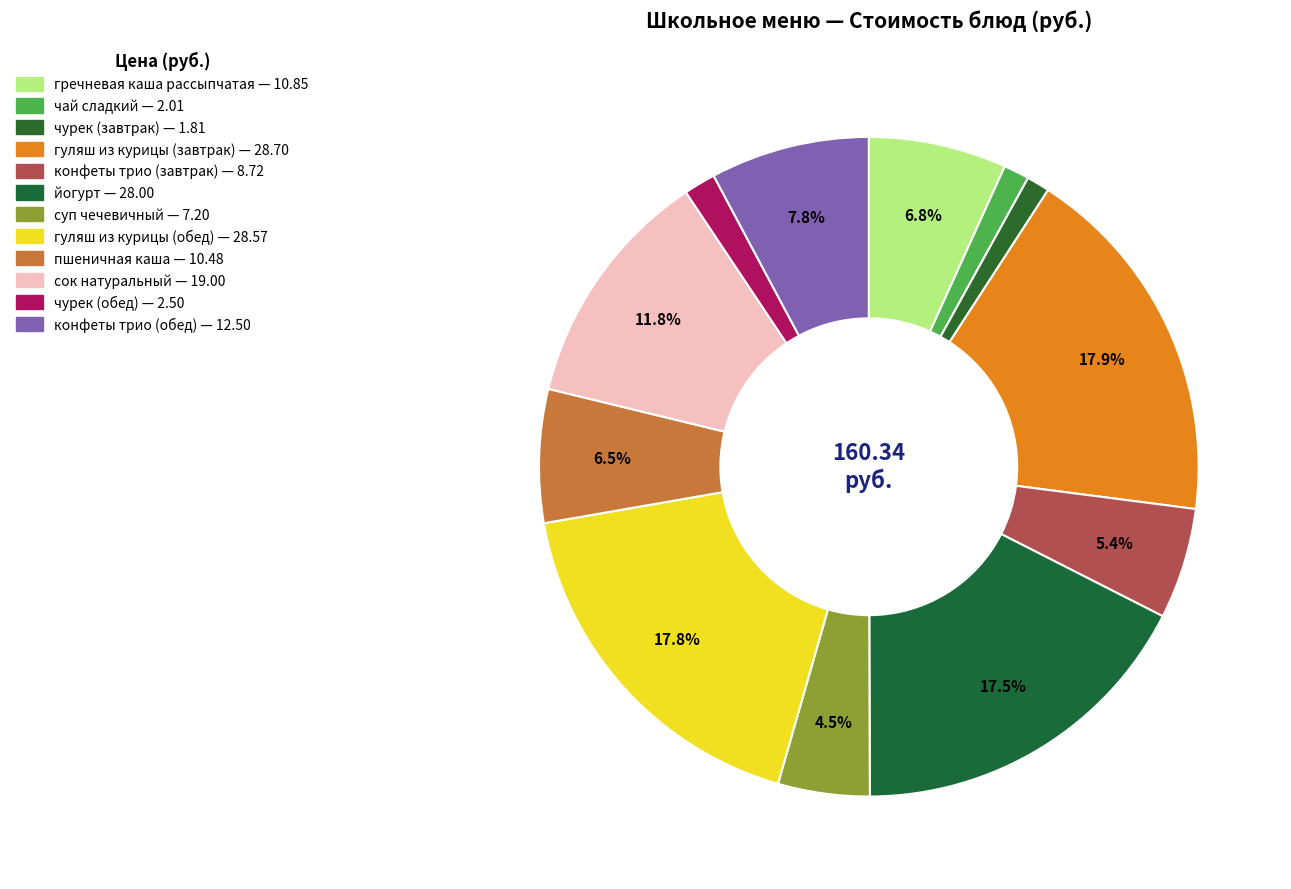

How many slices are in this pie chart?

12